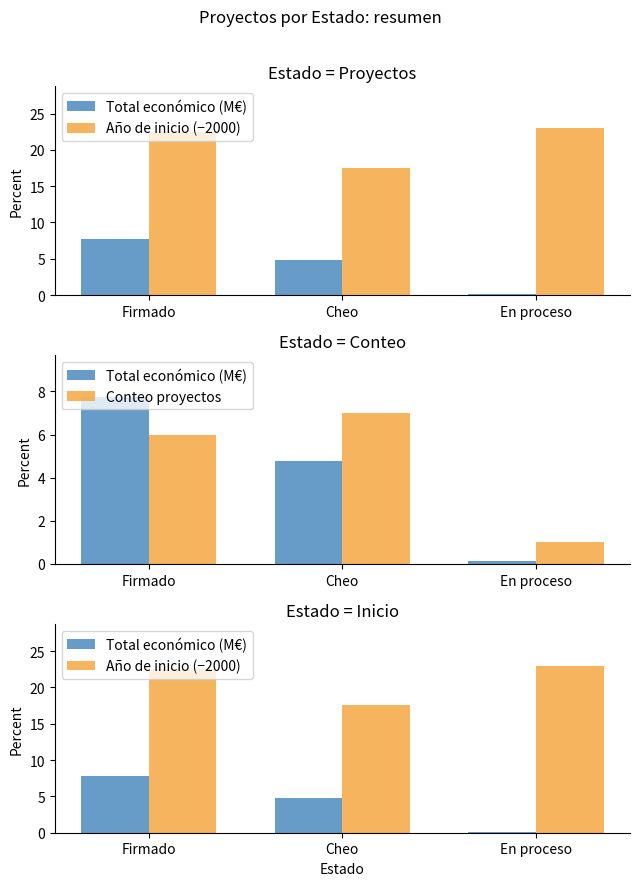

At which category does the chart reach its peak across all series?

En proceso